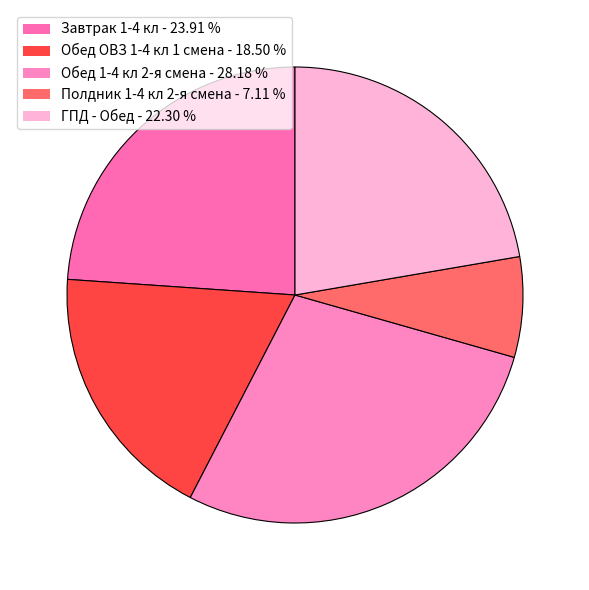

Which slice is the largest?

Обед 1-4 кл 2-я смена